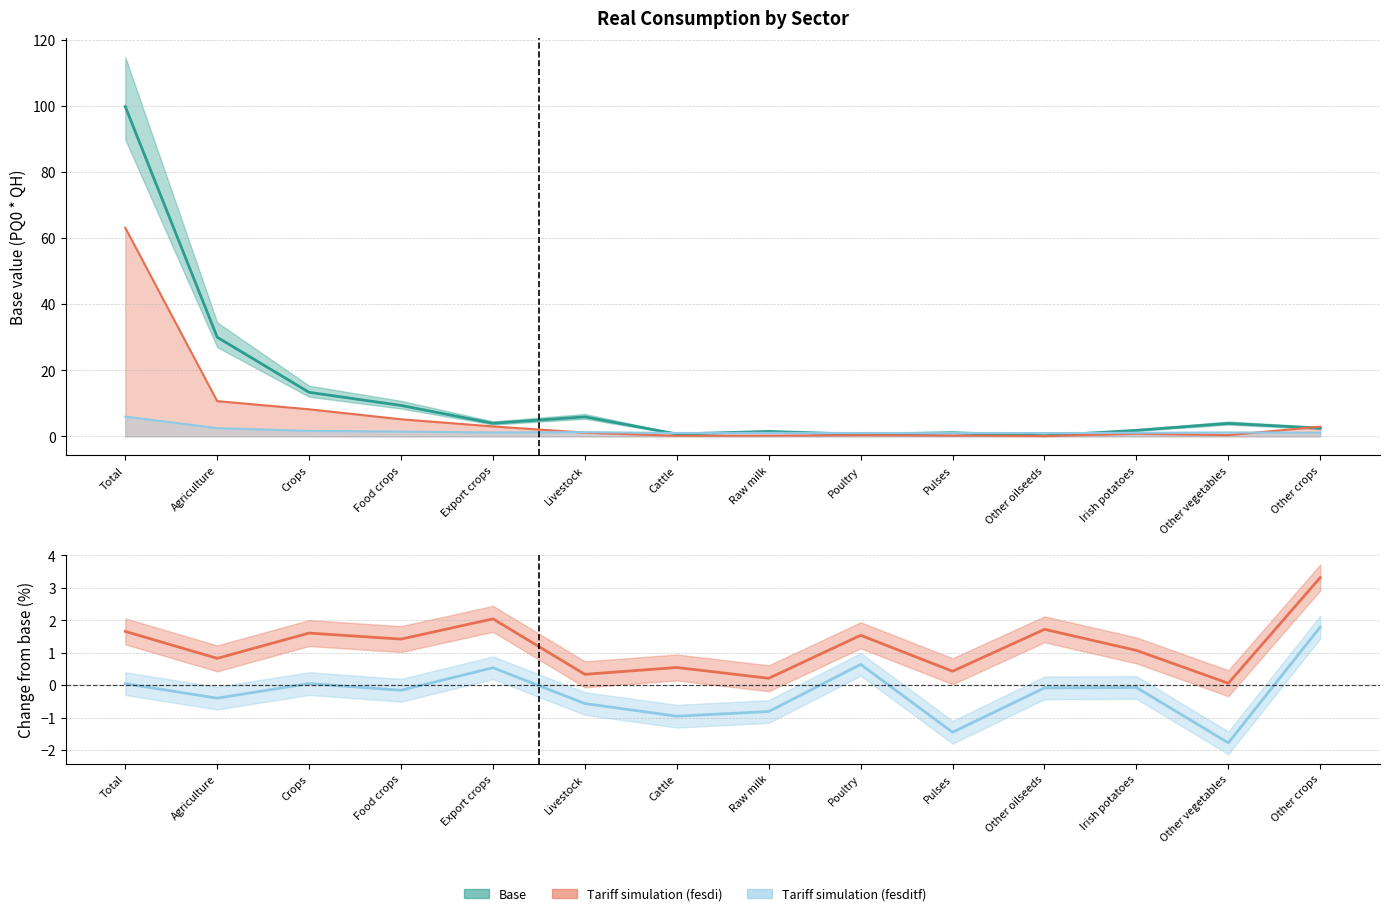

Which series has the widest spread of values?

base